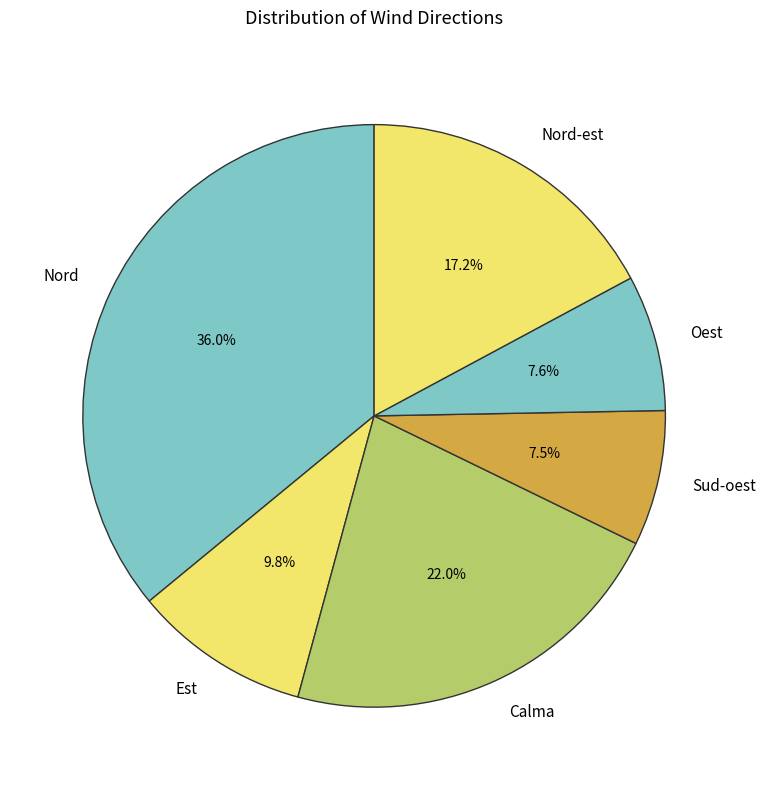

Is there any slice that represents more than half of the pie?

No